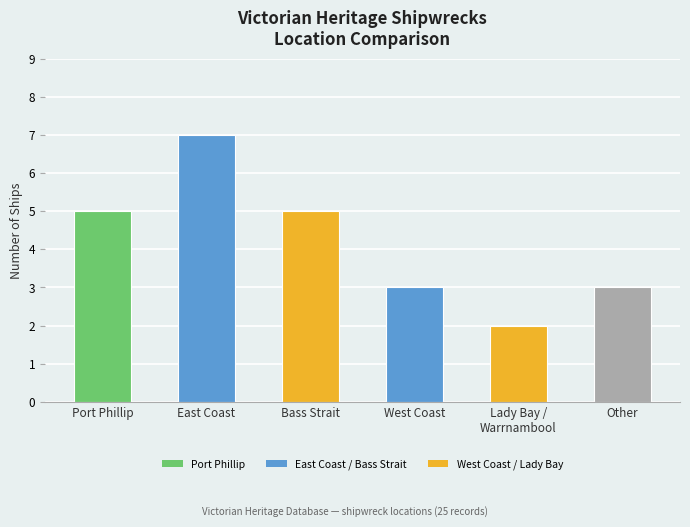

What is the approximate value at Bass Strait?

5